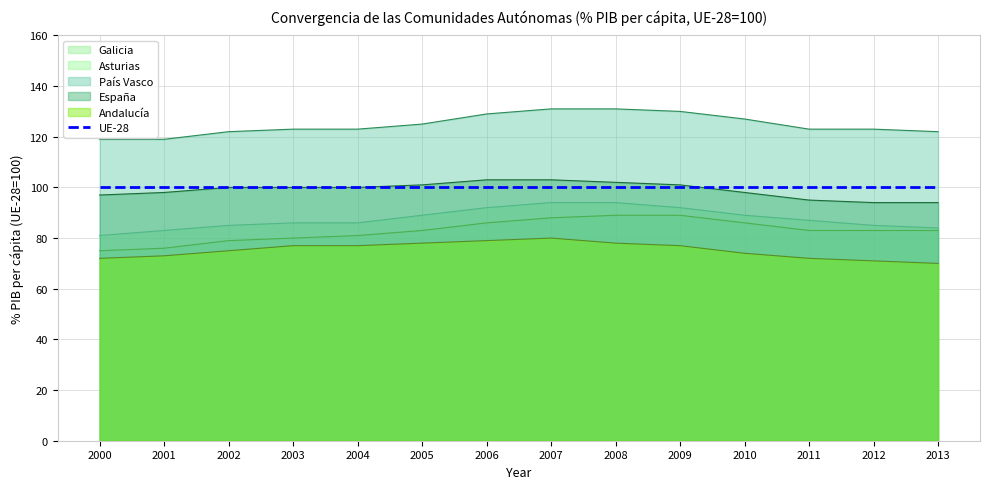

At which category is the sum across all series the highest?

2007